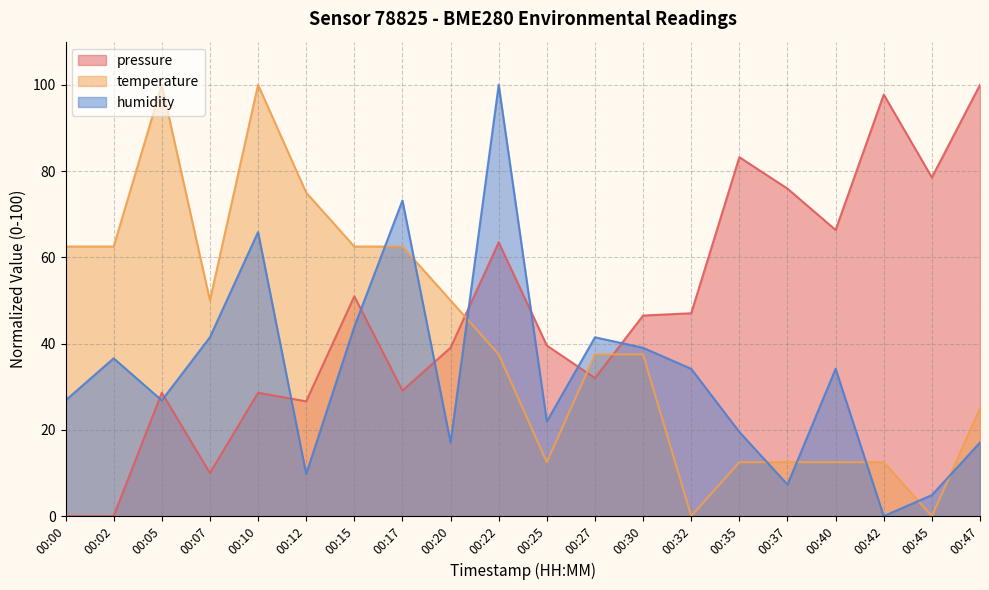

Rank the series at 00:07 from lowest to highest value.

pressure, humidity, temperature